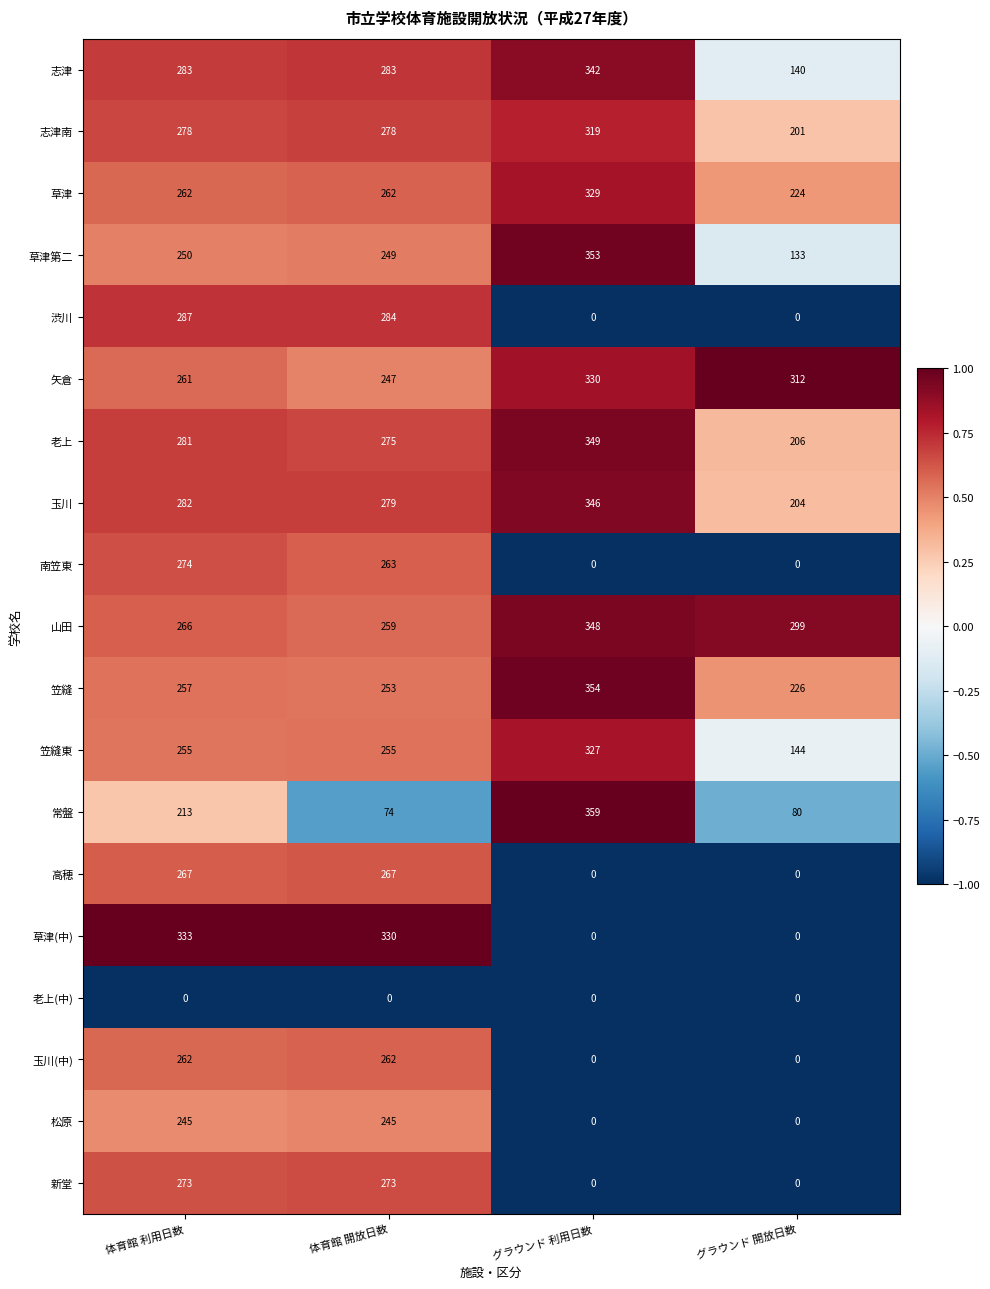

Which series changed the most between 体育館 利用日数 and 体育館 開放日数?

常盤